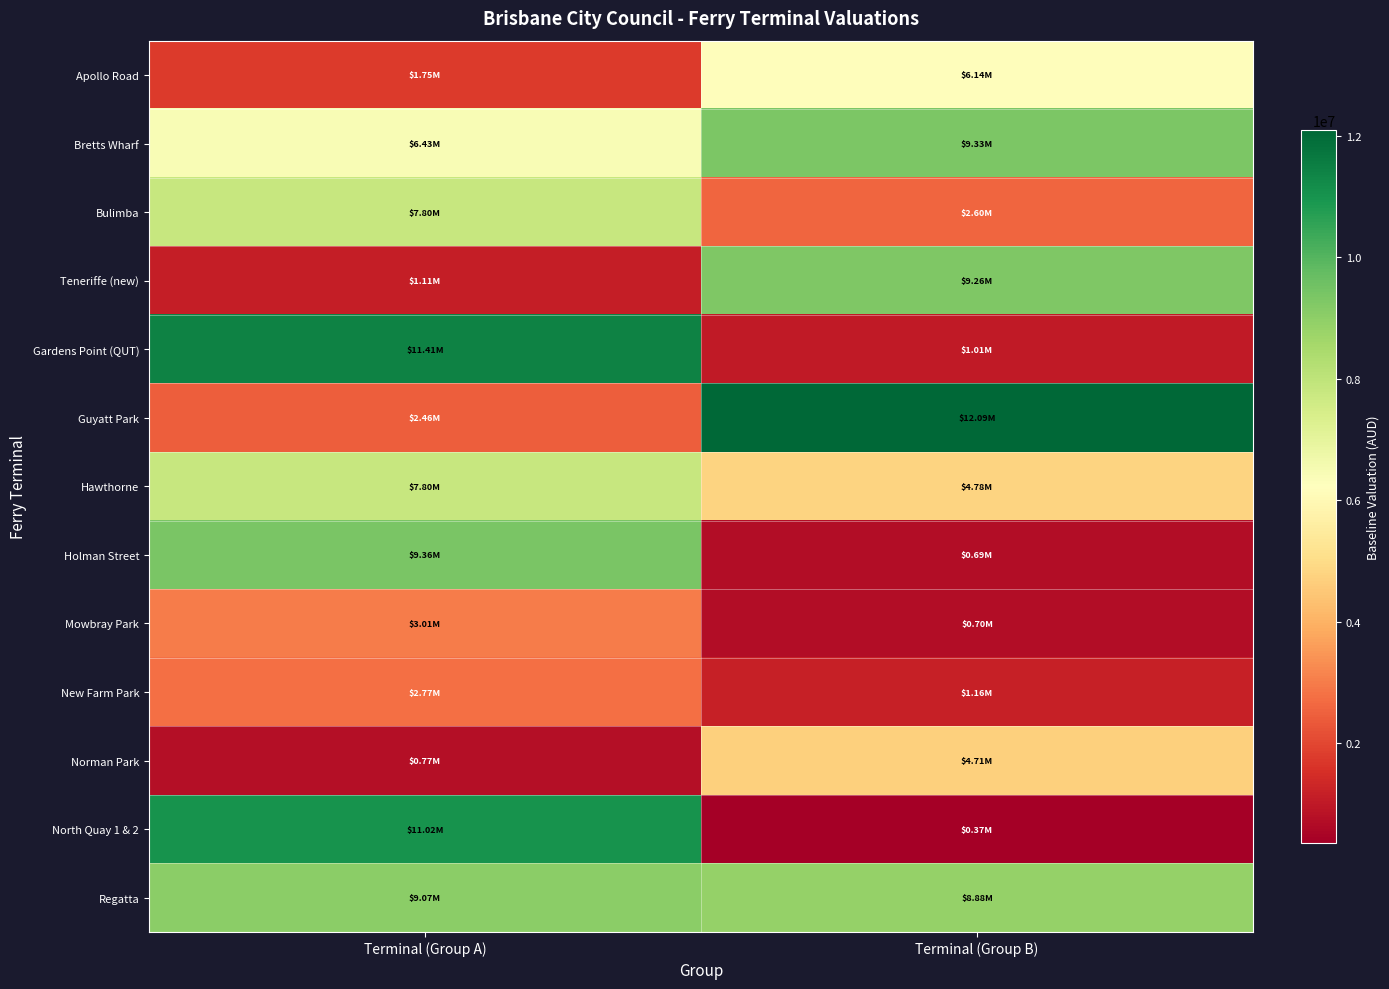

Reading left to right, what are all the values shown in this chart?

Apollo Road: Terminal (Group A)=1750000	Terminal (Group B)=6142500
Bretts Wharf: Terminal (Group A)=6435000	Terminal (Group B)=9330000
Bulimba: Terminal (Group A)=7800000	Terminal (Group B)=2598000
Teneriffe (new): Terminal (Group A)=1111000	Terminal (Group B)=9262500
Gardens Point (QUT): Terminal (Group A)=11407500	Terminal (Group B)=1010000
Guyatt Park: Terminal (Group A)=2455000	Terminal (Group B)=12090000
Hawthorne: Terminal (Group A)=7800000	Terminal (Group B)=4777000
Holman Street: Terminal (Group A)=9360000	Terminal (Group B)=691000
Mowbray Park: Terminal (Group A)=3006000	Terminal (Group B)=696000
New Farm Park: Terminal (Group A)=2767000	Terminal (Group B)=1156000
Norman Park: Terminal (Group A)=769000	Terminal (Group B)=4712000
North Quay 1 & 2: Terminal (Group A)=11017500	Terminal (Group B)=367000
Regatta: Terminal (Group A)=9067500	Terminal (Group B)=8875000